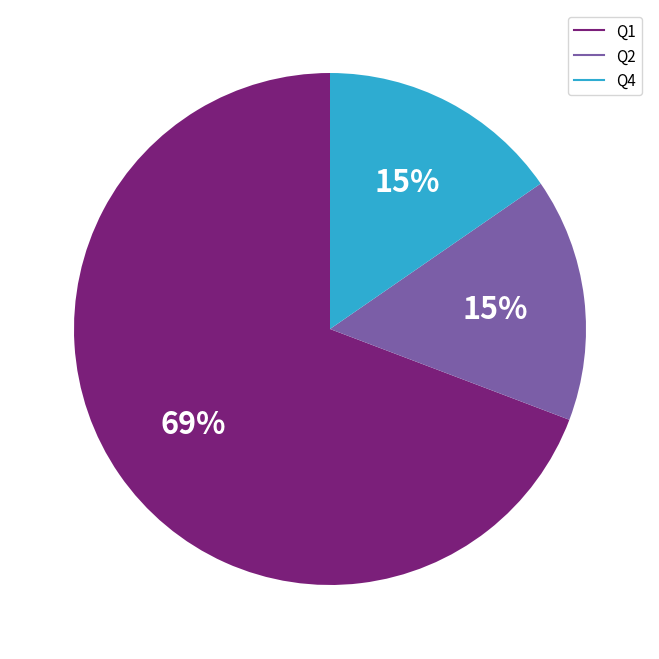

What is the ratio of the value at Q4 to the value at Q2?

1.0